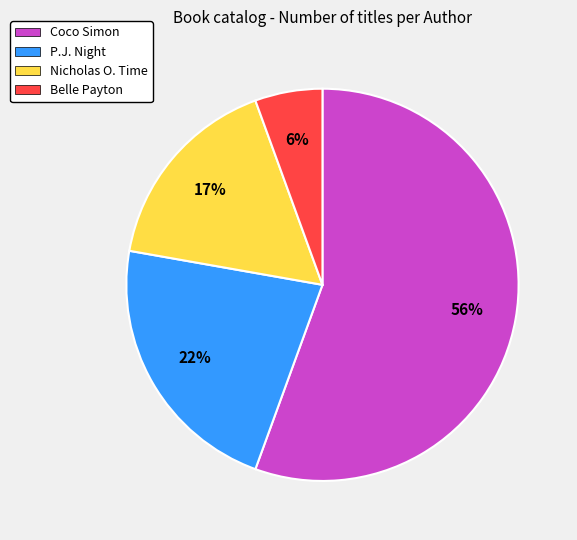

Is there a majority slice in this chart?

Yes